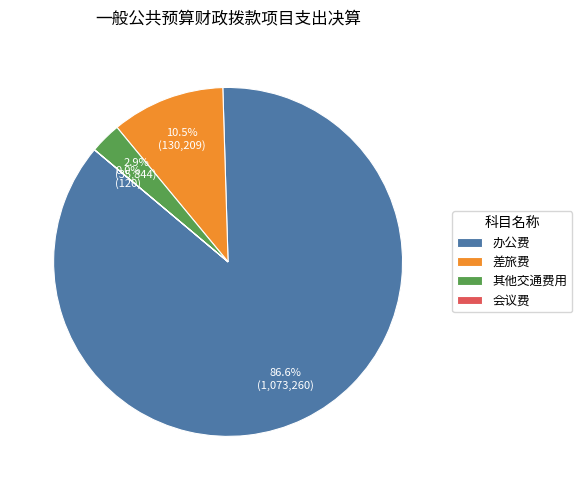

Which category has the biggest portion of the pie?

办公费